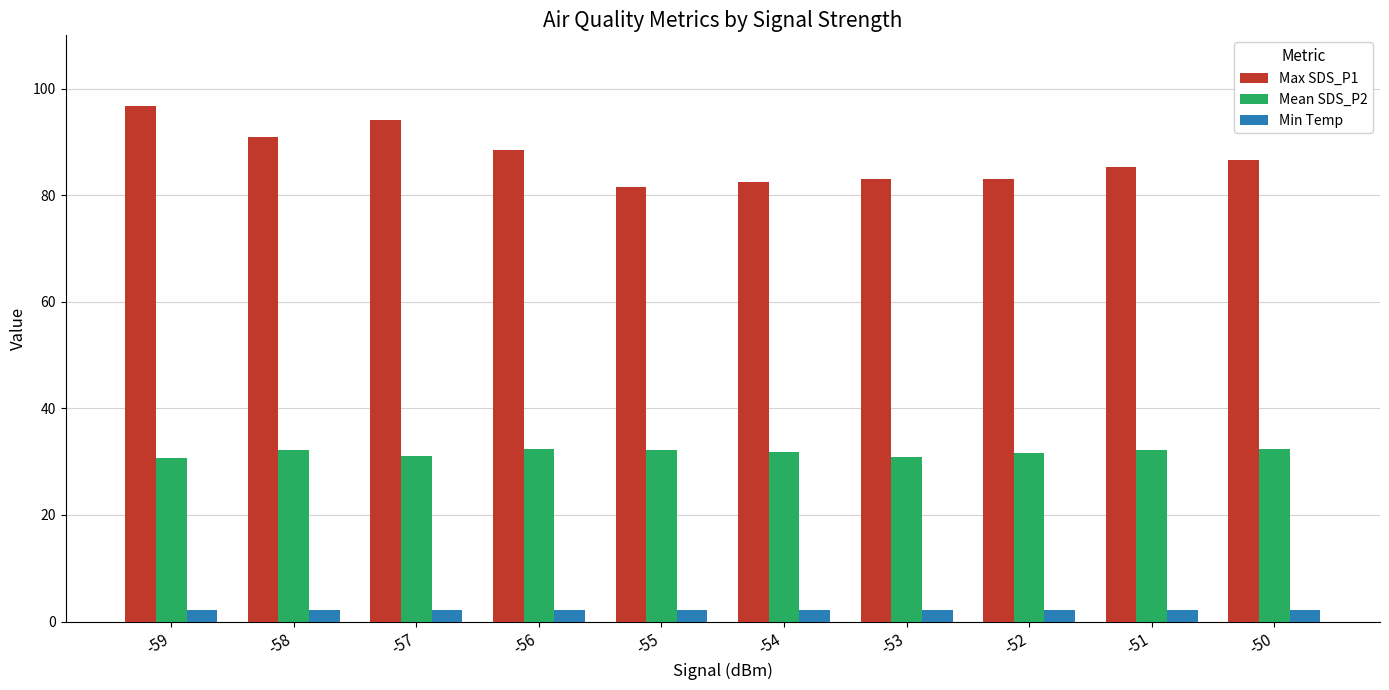

What is the value of the Mean SDS_P2 bar at the 7th from the left?

30.9